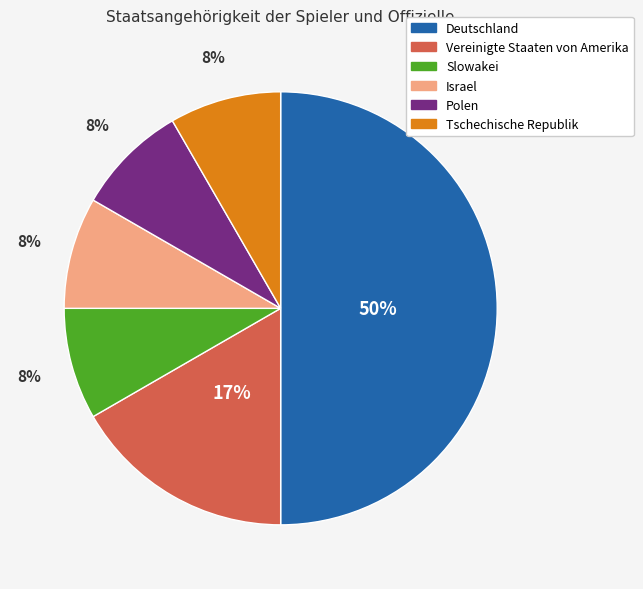

True or false: Tschechische Republik accounts for 8% of the total.

True